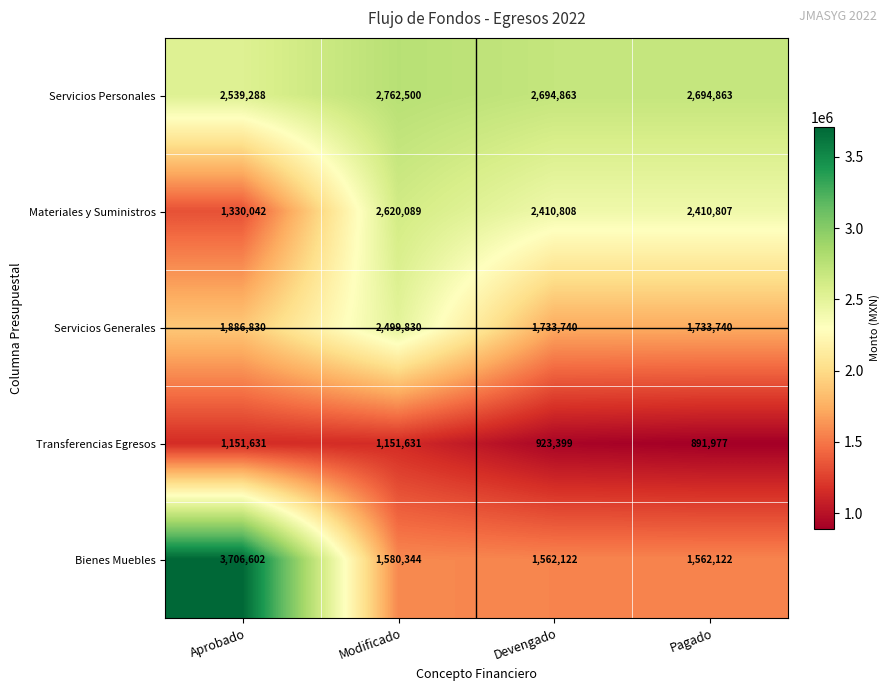

At which label does Materiales y Suministros first exceed 2410808?

Modificado